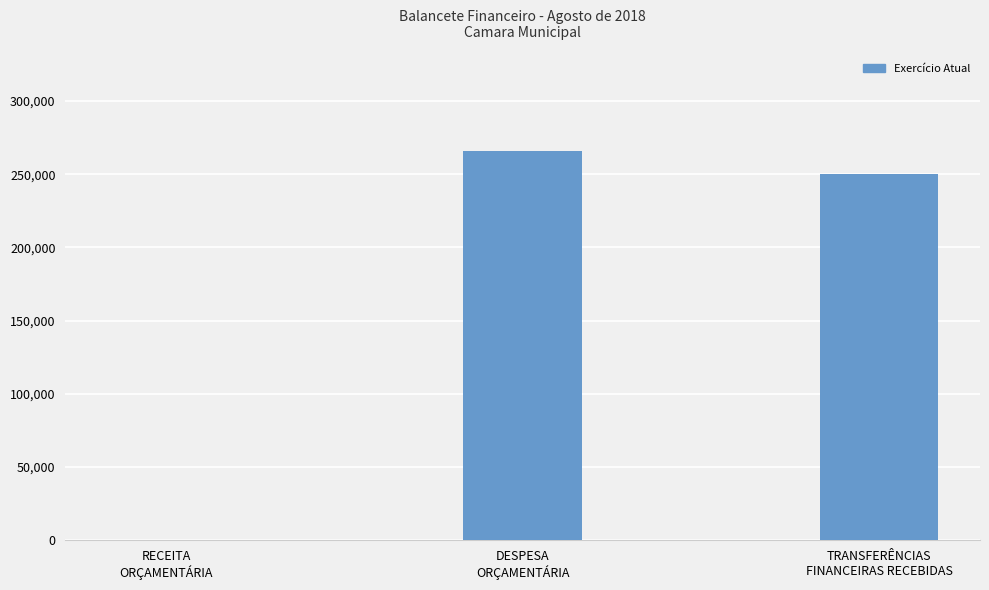

The value at TRANSFERÊNCIAS
FINANCEIRAS RECEBIDAS is 250000.0. True or false?

True